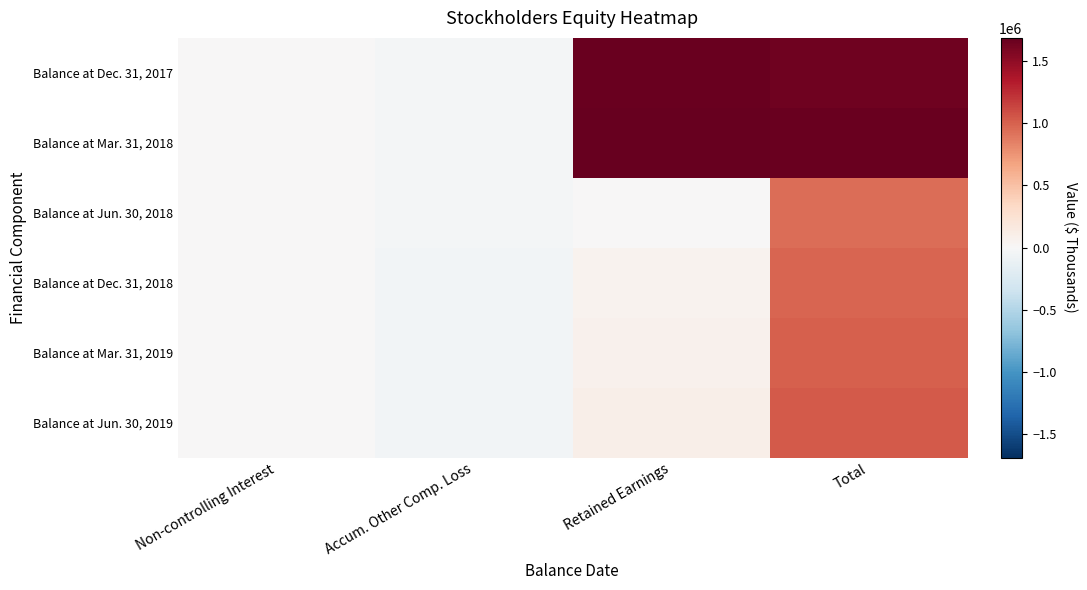

Between Non-controlling Interest and Retained Earnings, which is larger?

Retained Earnings